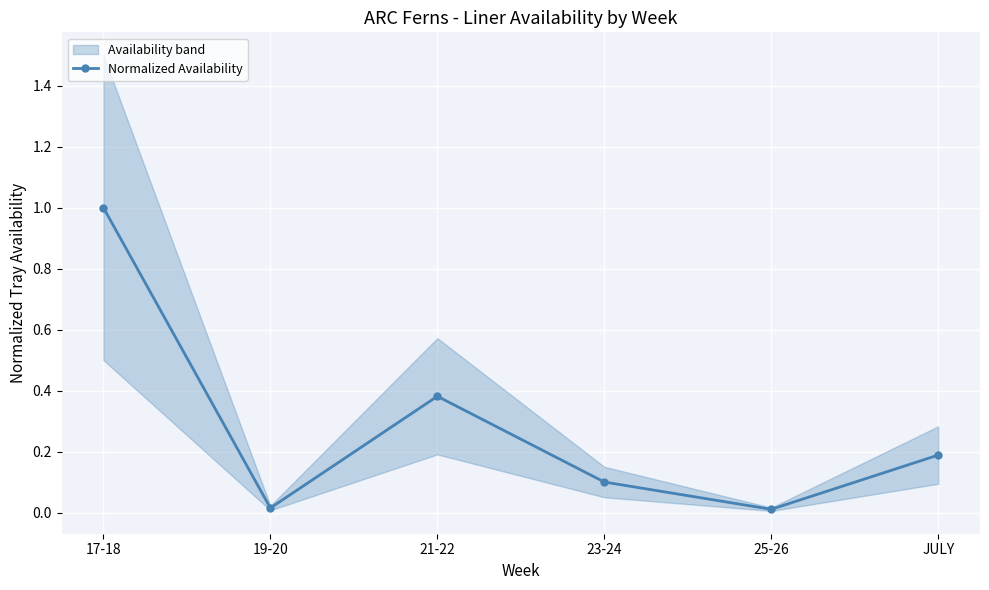

List the labels in order of value, smallest first.

25-26, 19-20, 23-24, JULY, 21-22, 17-18